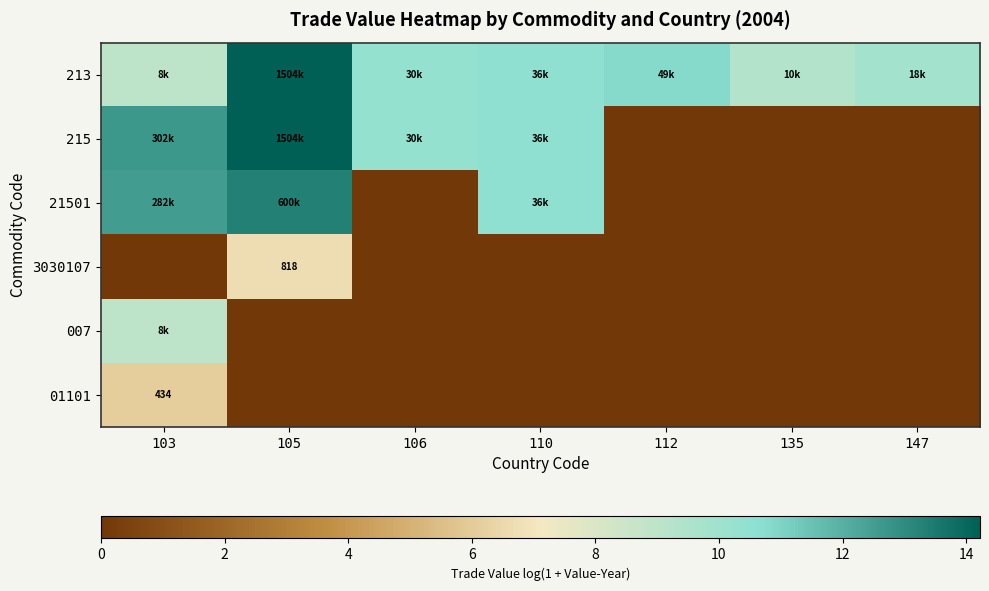

What is the difference between the 21501 values at 105 and 110?

2.8